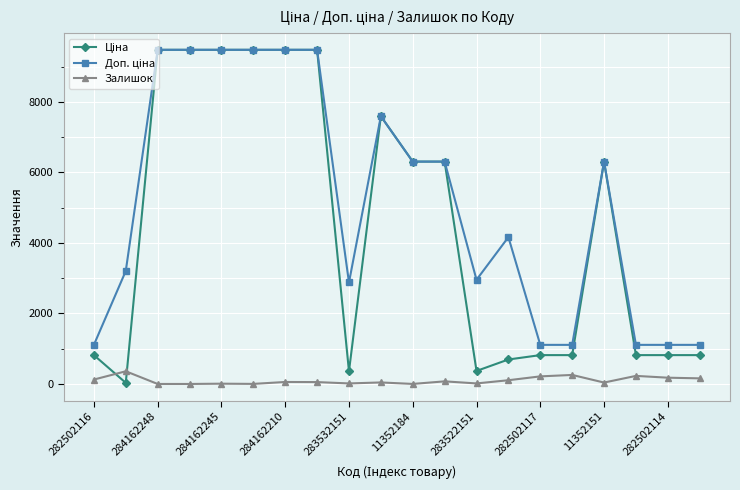

At how many categories does at least one series exceed 1350?

14